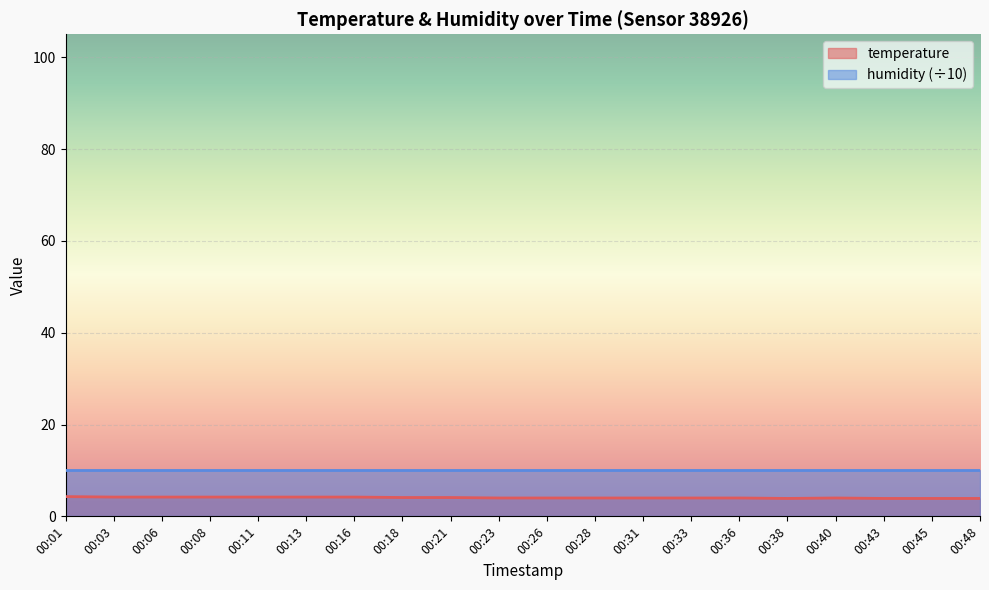

List the labels in order of value, smallest first.

00:38, 00:43, 00:45, 00:48, 00:23, 00:26, 00:28, 00:31, 00:33, 00:36, 00:40, 00:18, 00:21, 00:03, 00:06, 00:08, 00:11, 00:13, 00:16, 00:01